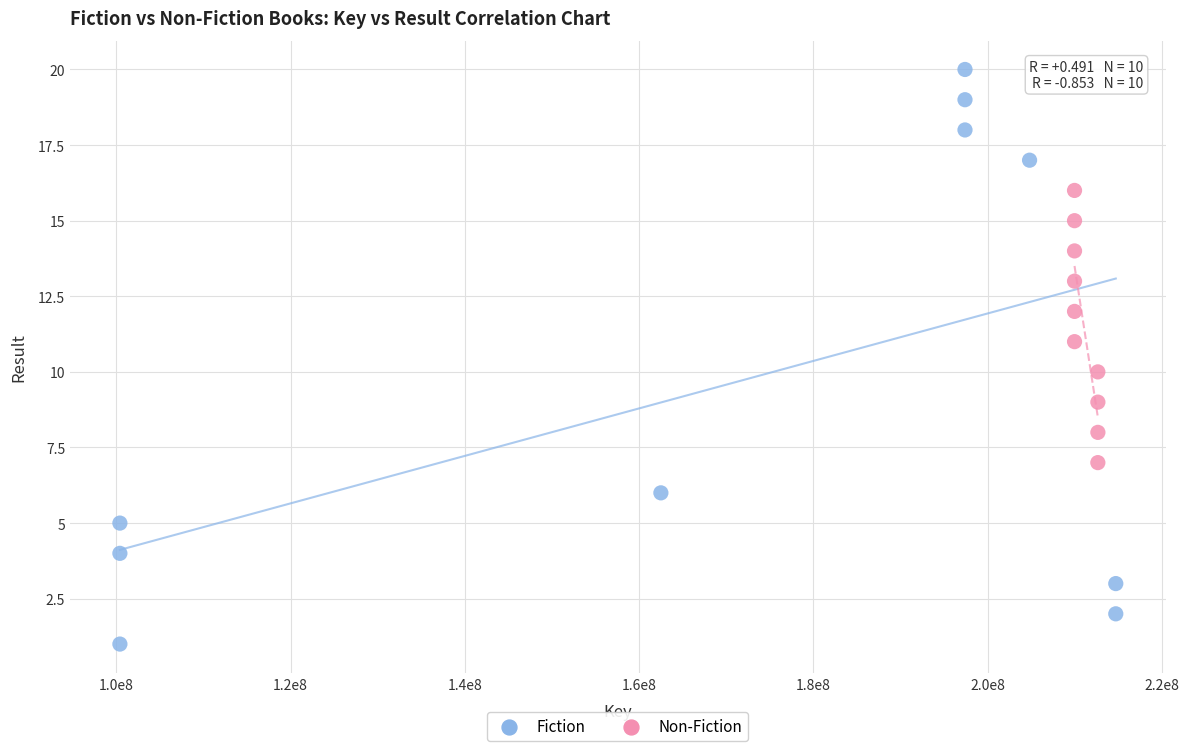

Which series has the widest spread of Y values?

Fiction